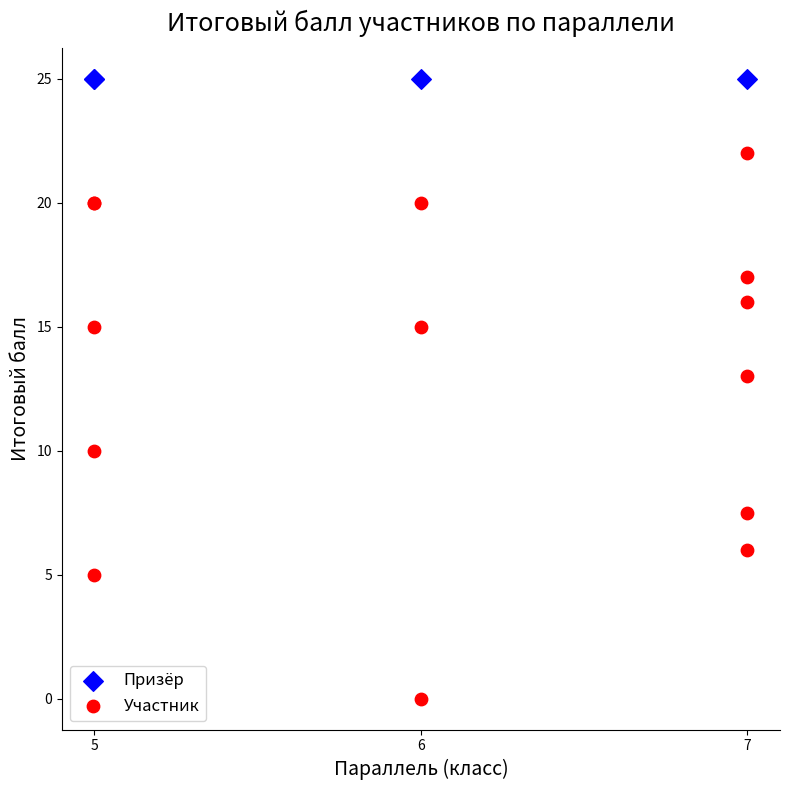

Which series contains the highest Y value?

Призёр